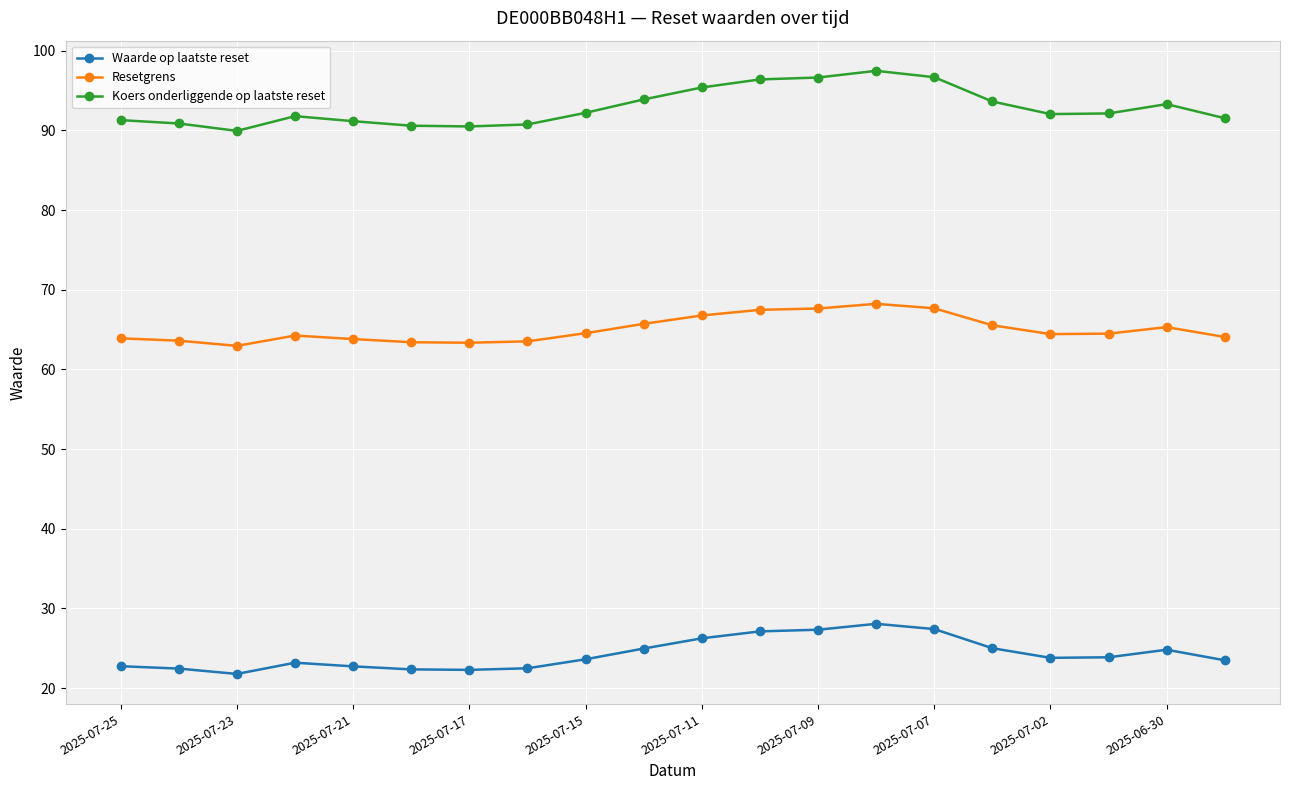

What is the value of the Resetgrens point at the 14th from the left?

68.2